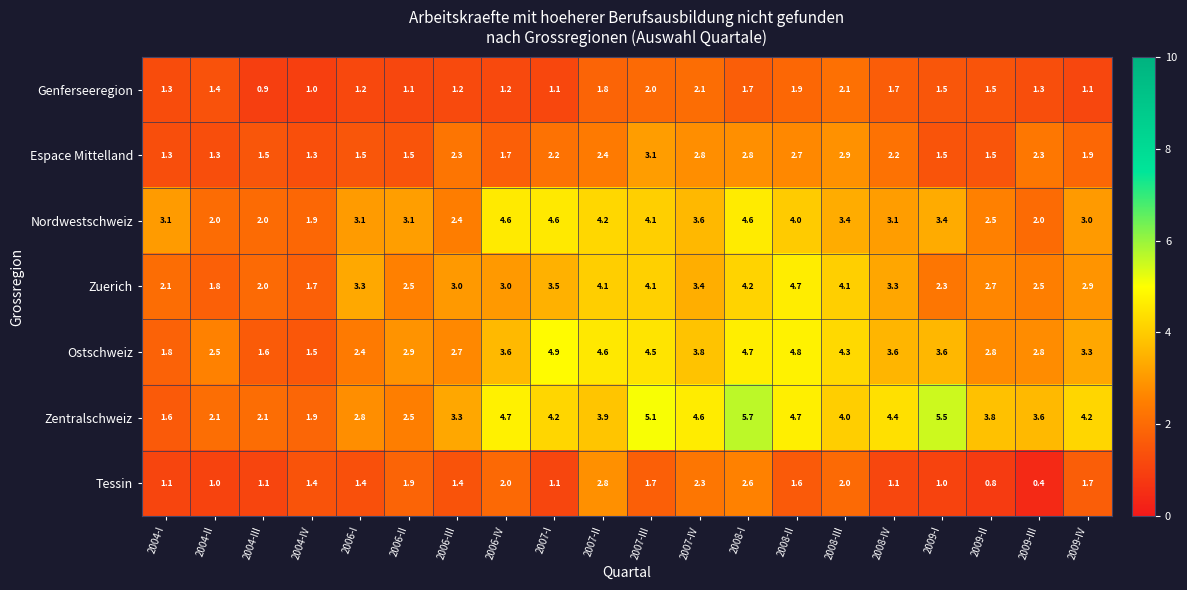

Is it true that Tessin equals 0.5 at 2004-I?

False